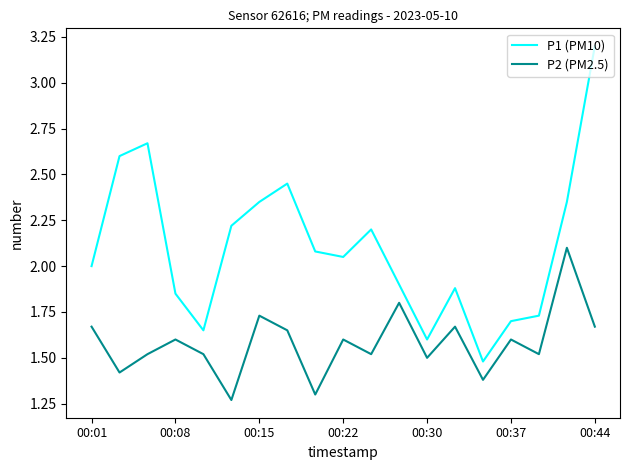

True or false: P2 (PM2.5) and P1 (PM10) cross at least once.

False